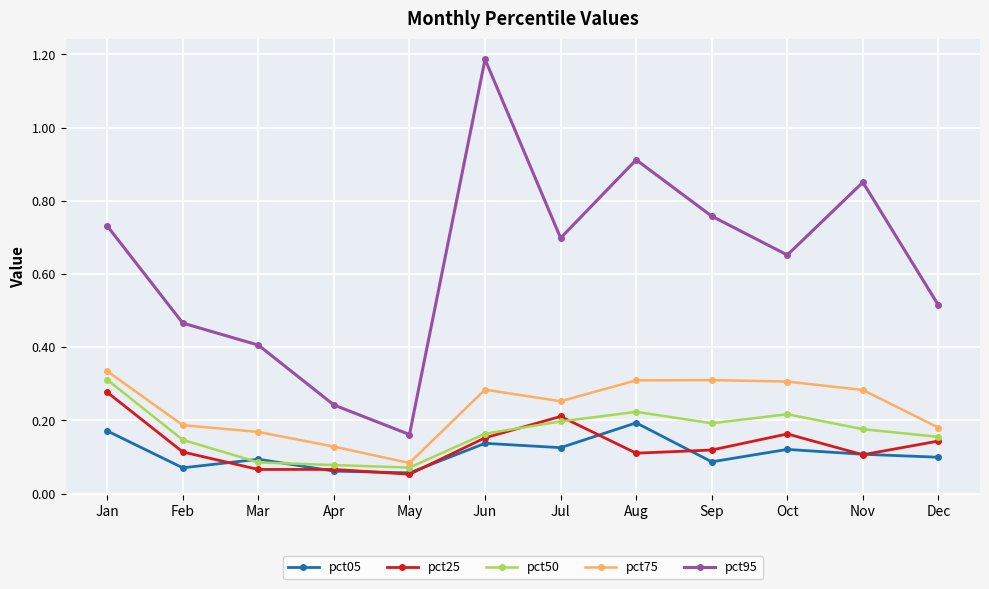

Is the value of pct50 at May greater than the value of pct75 at Jan?

No